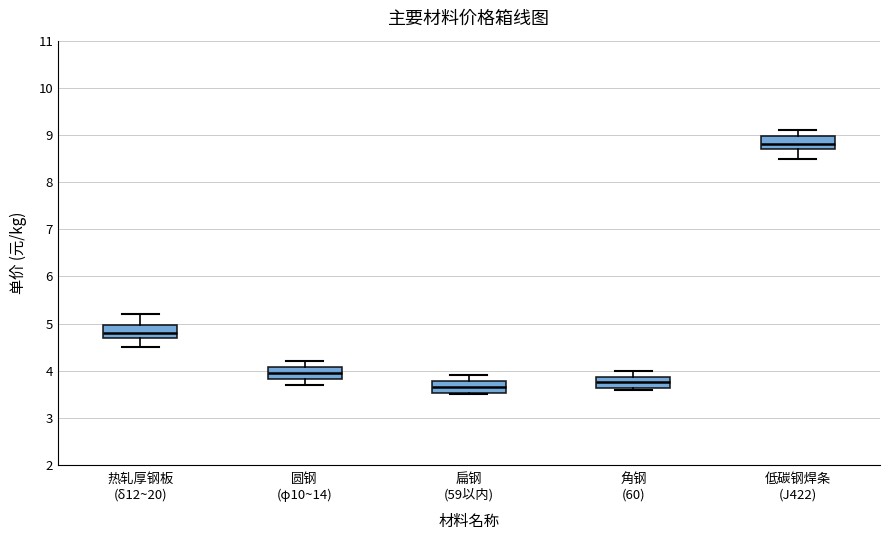

Reading left to right, read every box against the y-axis: the position of its median line, the range the box covers, and the ends of its whiskers. The values are not printed on the chart, so give them approximately, as read against the axis.

热轧厚钢板 (δ12~20): median 4.8, box 4.7 to 5.0, whiskers 4.5 to 5.2
圆钢 (φ10~14): median 4.0, box 3.8 to 4.1, whiskers 3.7 to 4.2
扁钢 (59以内): median 3.7, box 3.5 to 3.8, whiskers 3.5 to 3.9
角钢 (60): median 3.8, box 3.6 to 3.9, whiskers 3.6 to 4.0
低碳钢焊条 (J422): median 8.8, box 8.7 to 9.0, whiskers 8.5 to 9.1